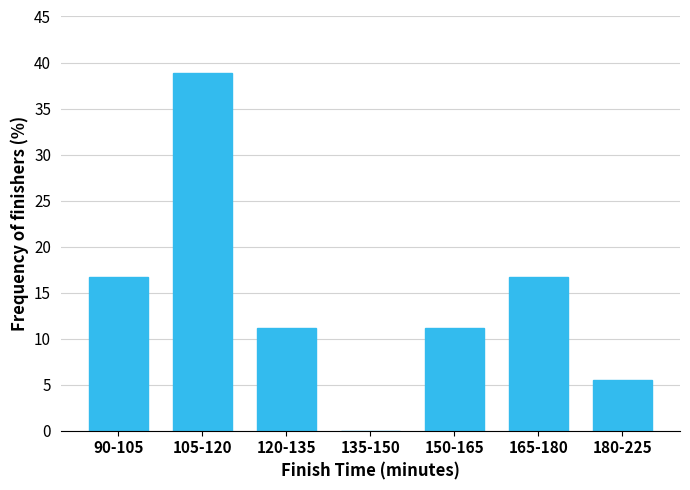

Reading right to left, extract all data points from this chart.

180-225=5.6	165-180=16.7	150-165=11.1	135-150=0.0	120-135=11.1	105-120=38.9	90-105=16.7